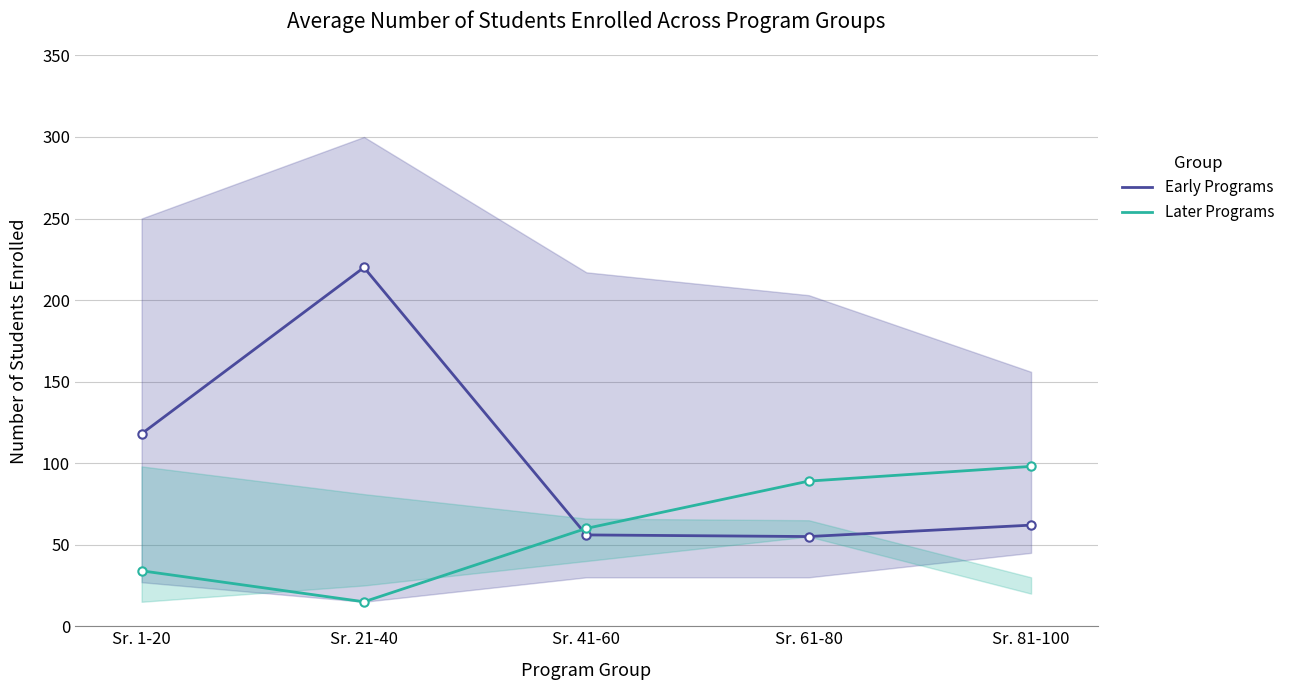

The Early Programs series shows 62 at Sr. 81-100. True or false?

True